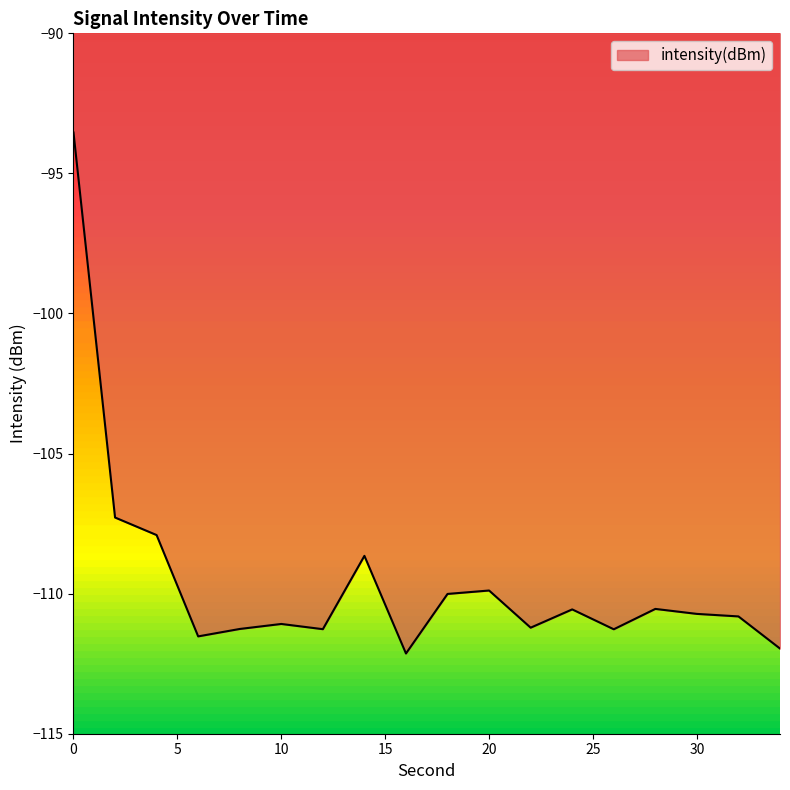

What is the smallest value displayed?

-112.1